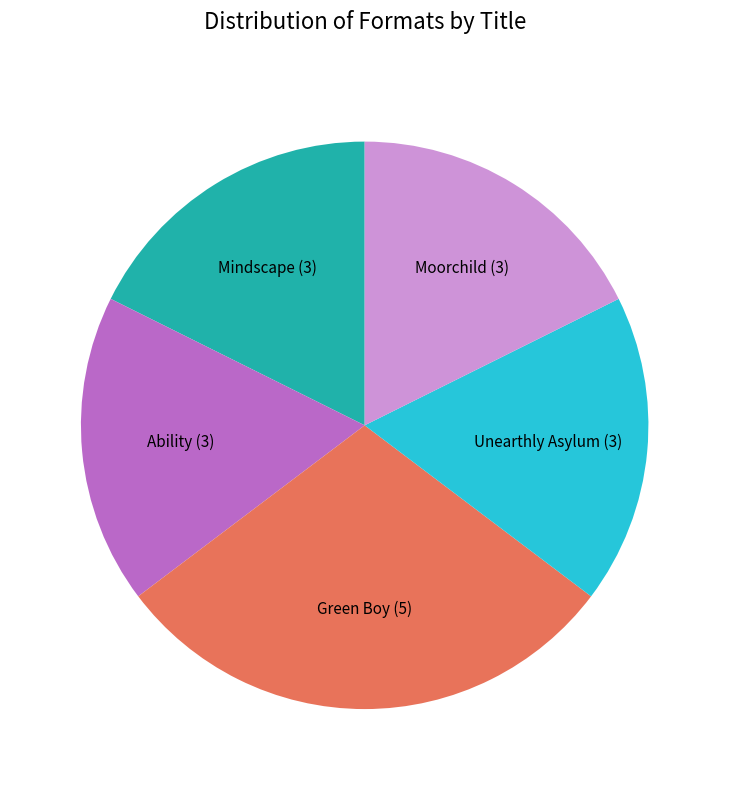

Does Unearthly Asylum represent more than half of the total?

No